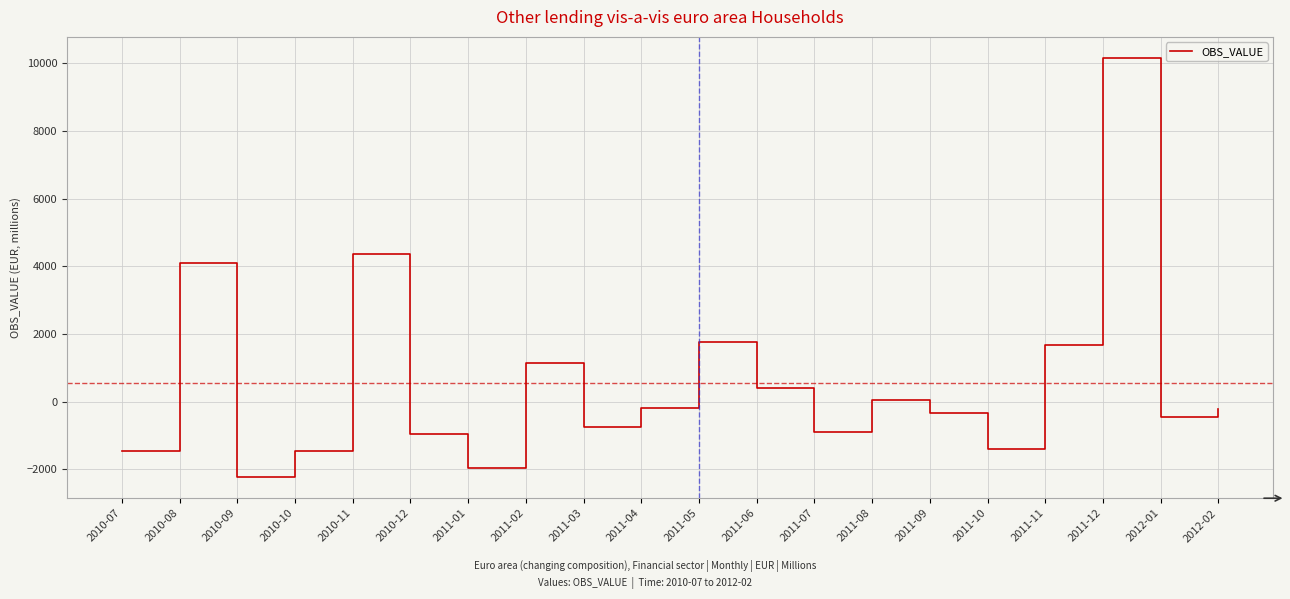

How many lines are shown in the chart?

1